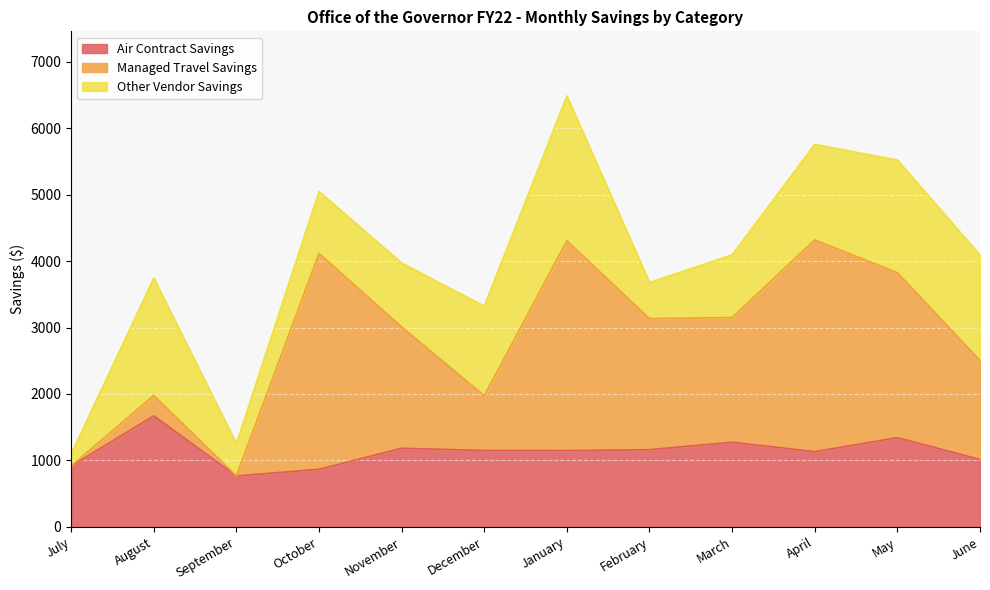

What is the value of the Managed Travel Savings point at the 5th from the left?

3008.8